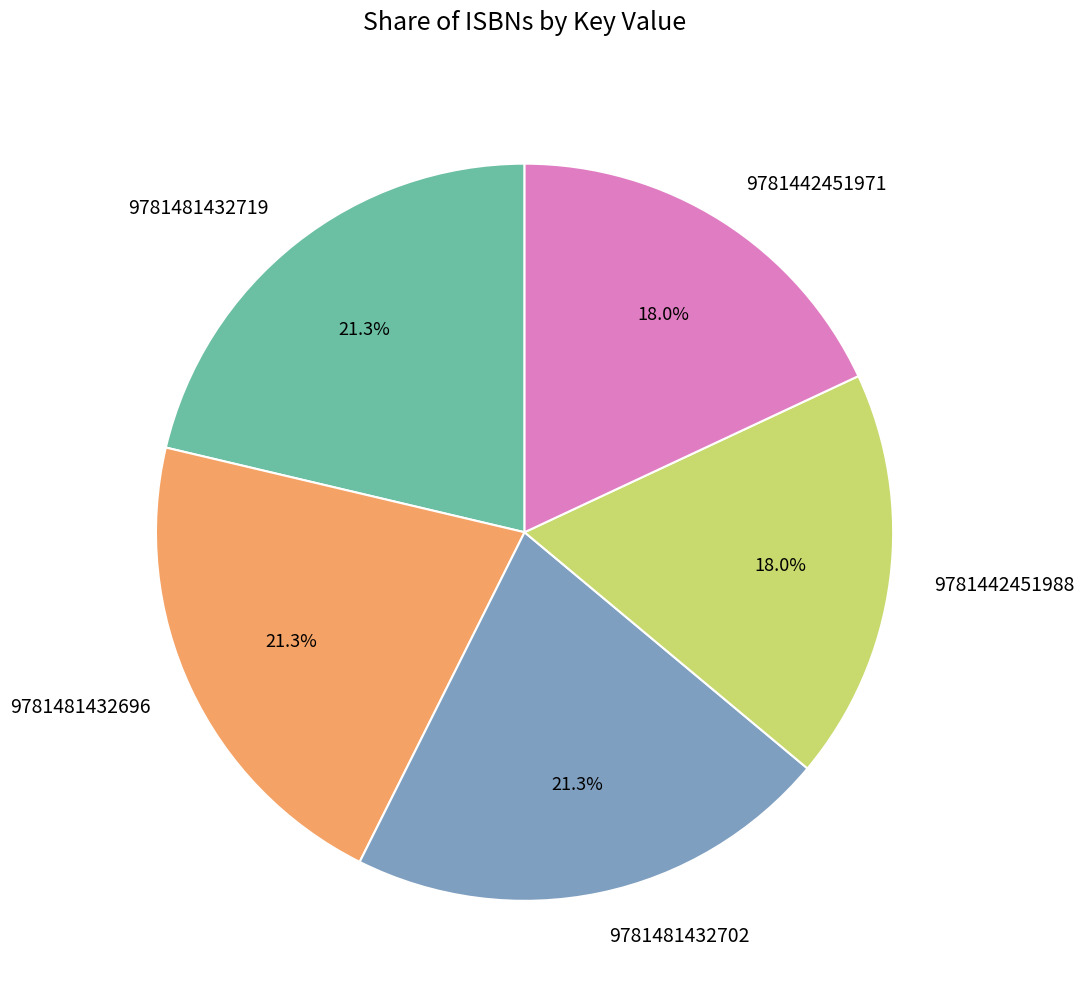

The 9781481432719 slice represents 14% of the pie. True or false?

False